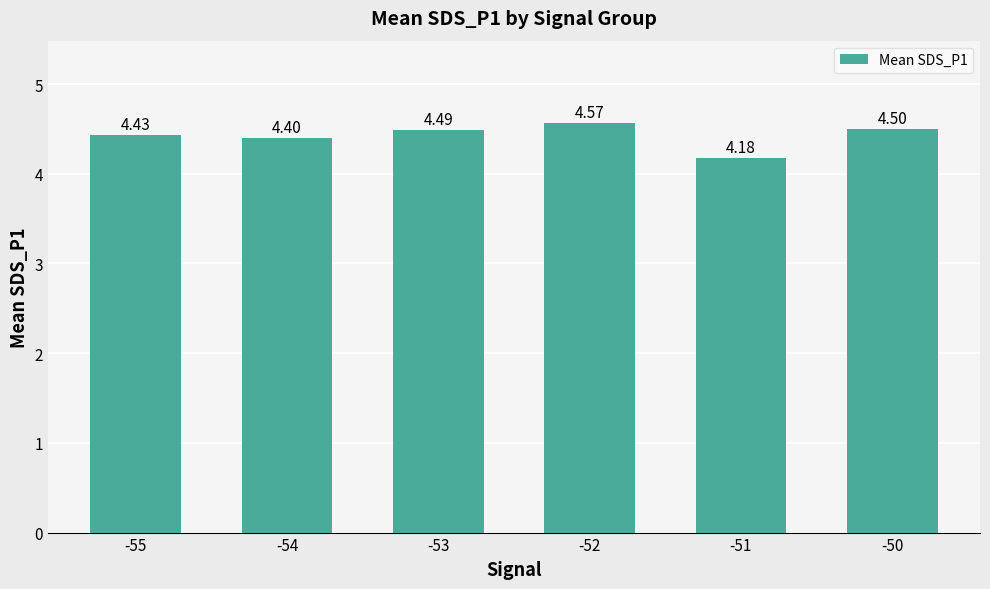

What is the change in value from -51 to -50?

+0.3